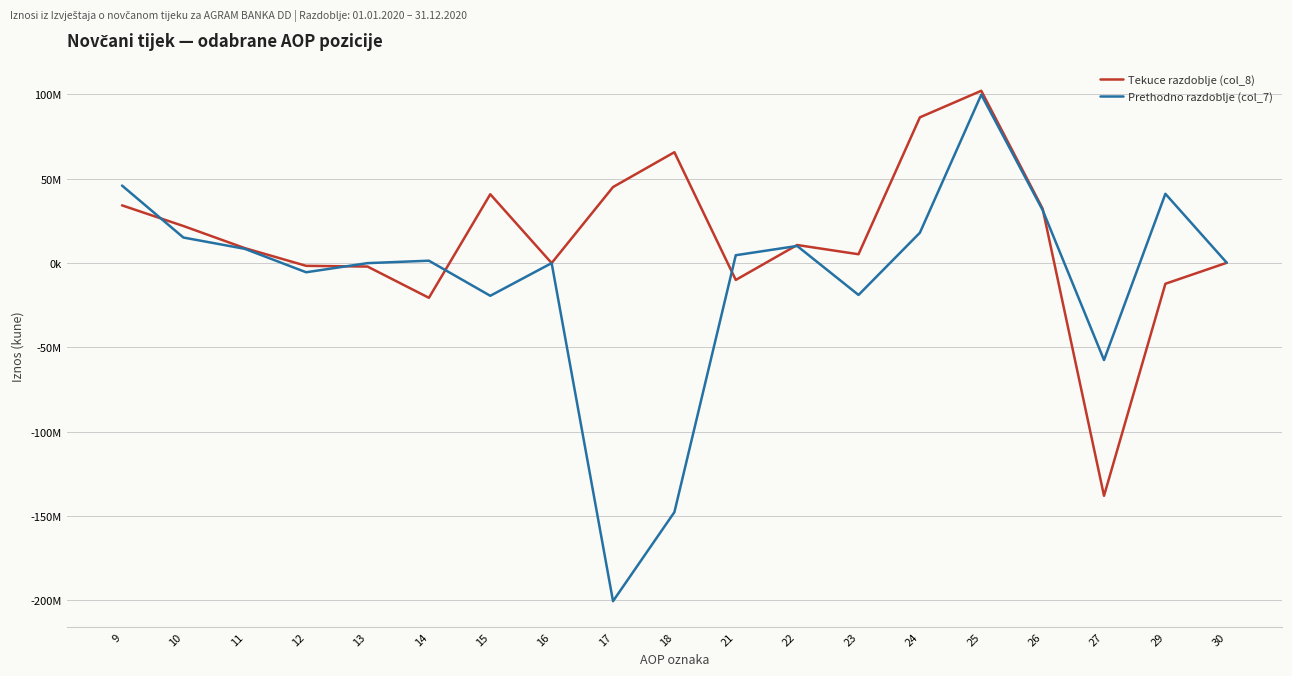

True or false: Prethodno razdoblje (col_7) and Tekuce razdoblje (col_8) cross at least once.

True